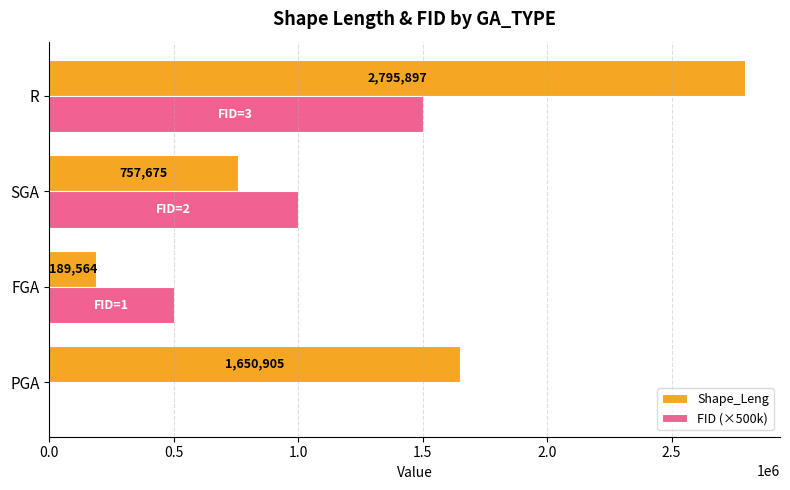

At which label is Shape_Leng closest to 1492730?

PGA